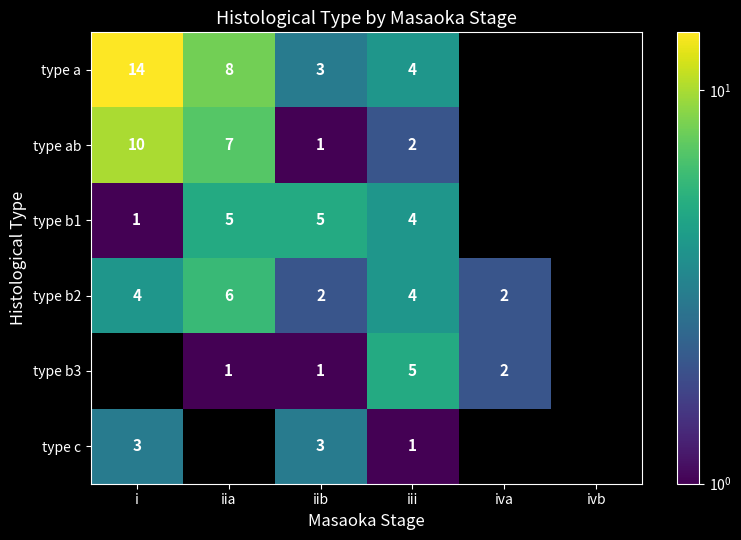

The type ab series shows 2 at iia. True or false?

False